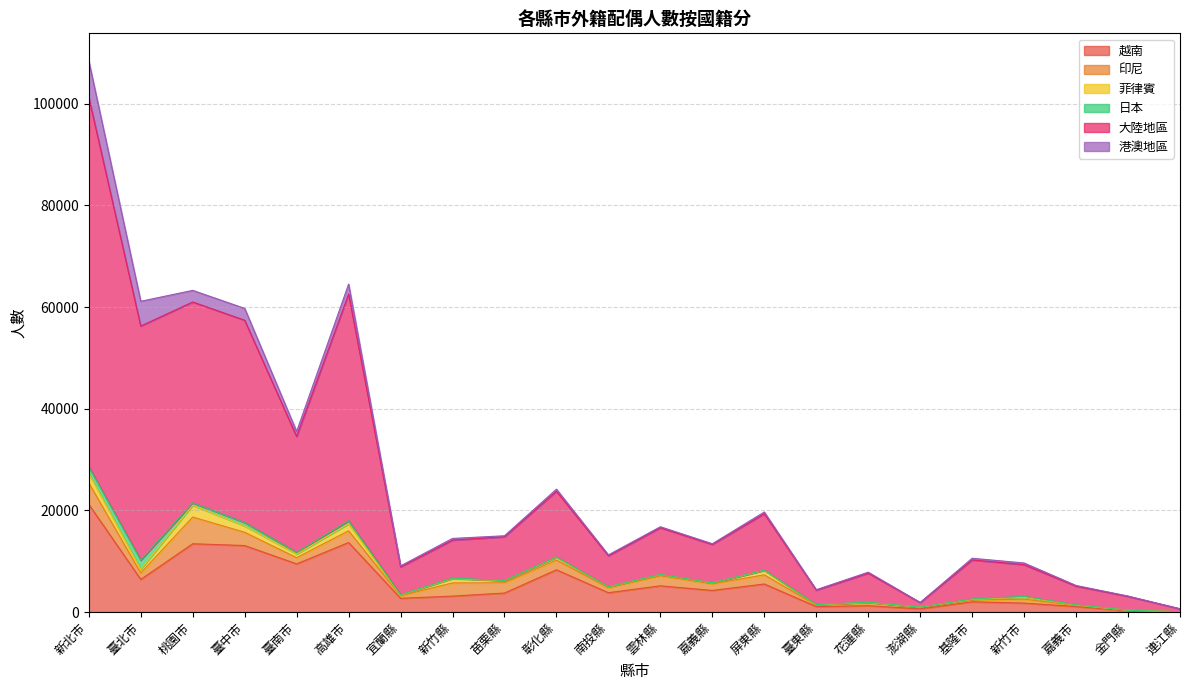

What is the approximate value of 印尼 at 宜蘭縣, to the nearest 10?

510